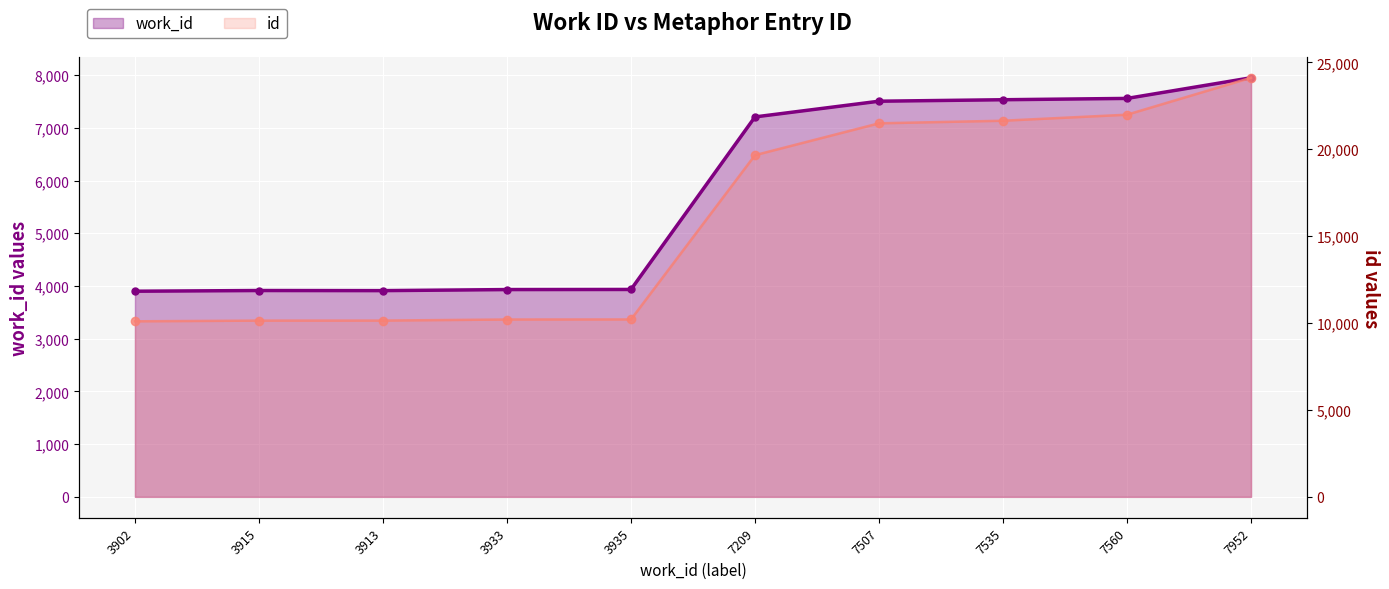

What is the difference between the highest and lowest values at 7209?

12456